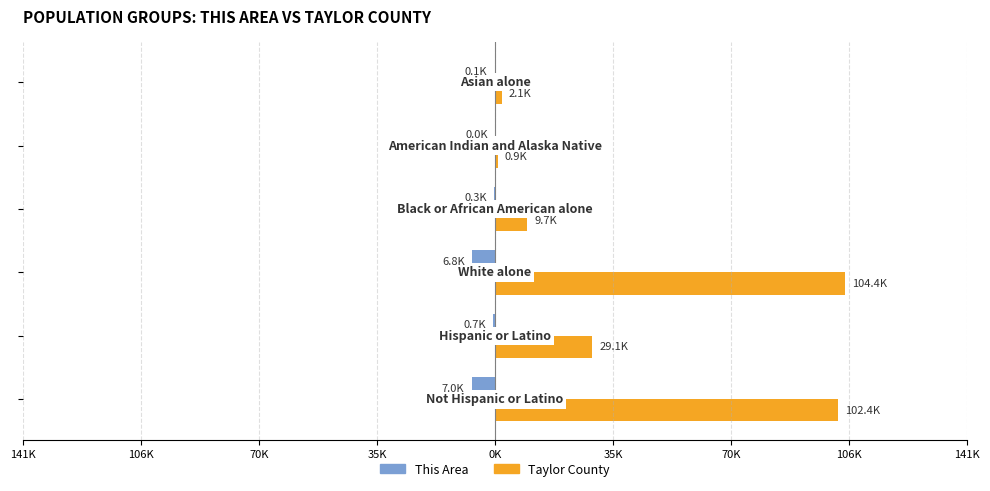

List the series in order of their overall mean, lowest first.

This Area, Taylor County